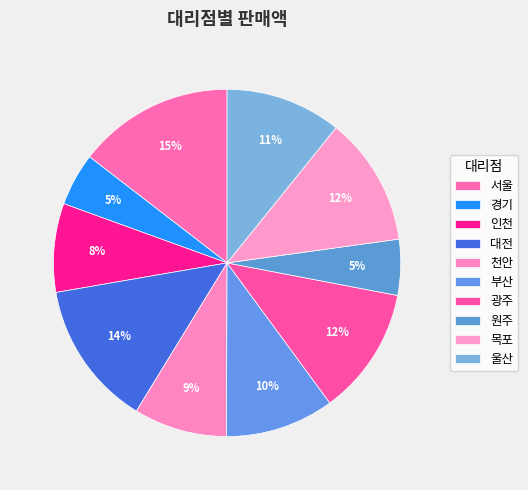

To the nearest percent, what is the combined percentage of 서울 and 천안?

23%